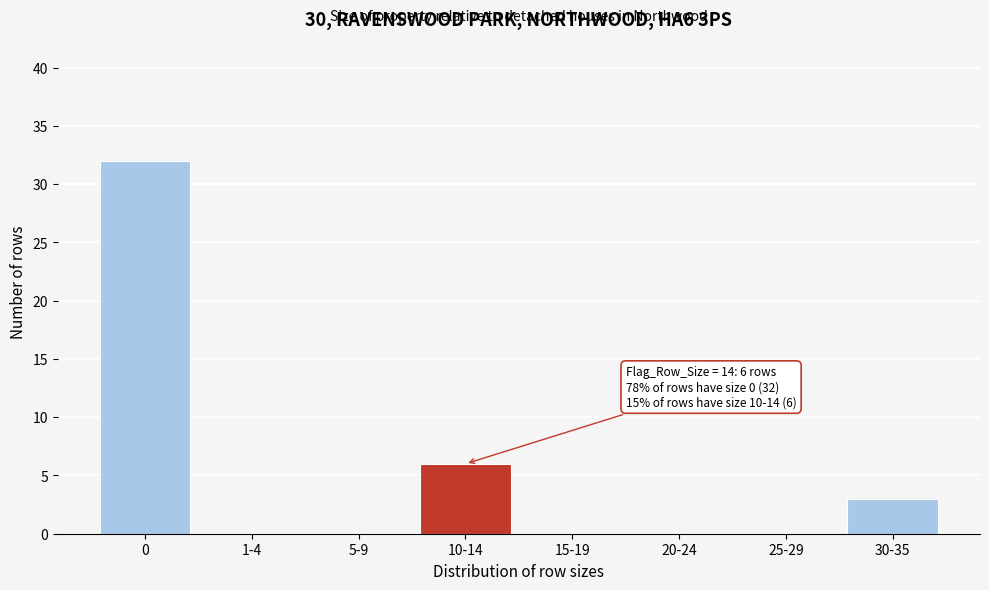

Reading right to left, extract all data points from this chart.

30-35=3	25-29=0	20-24=0	15-19=0	10-14=6	5-9=0	1-4=0	0=32